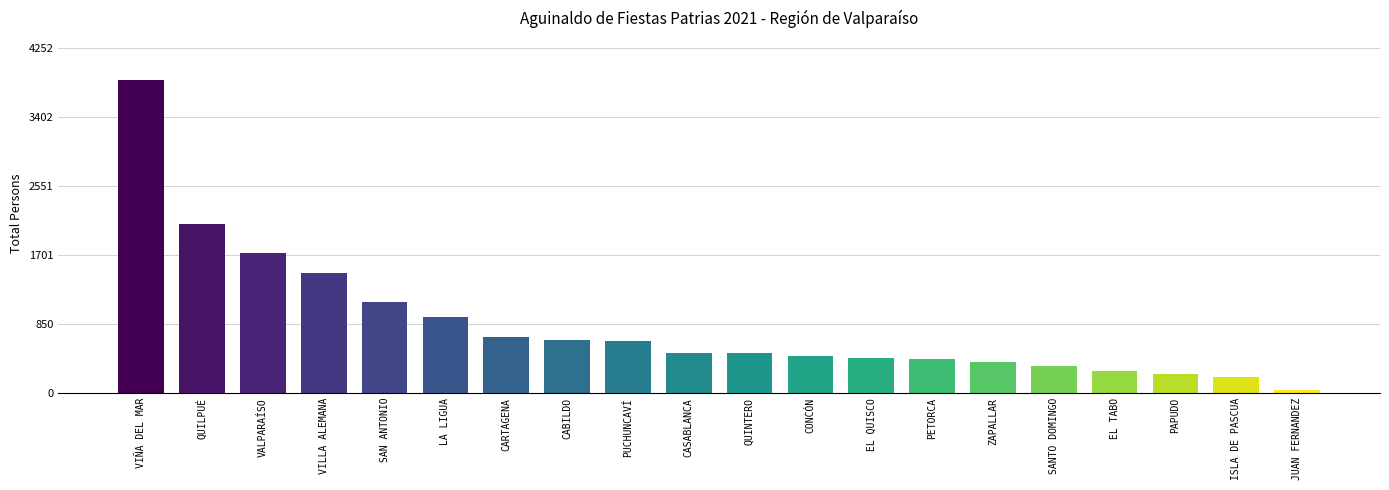

Which category has the highest value across all series?

VIÑA DEL MAR